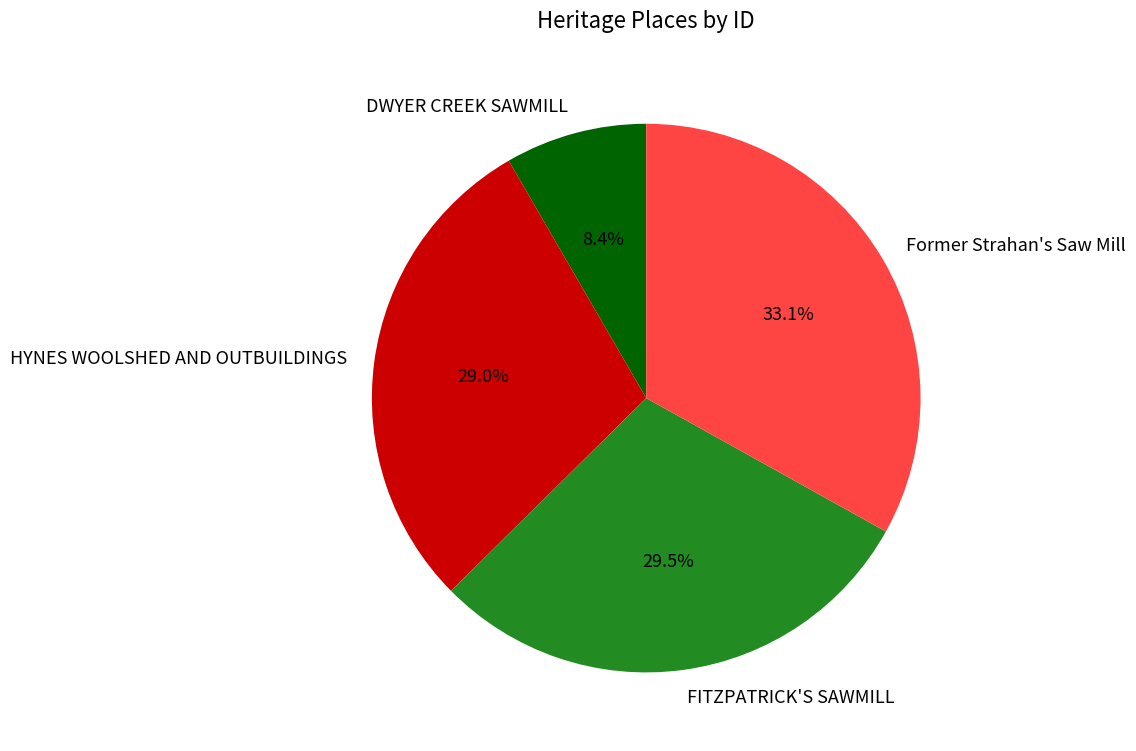

Which has a higher value, DWYER CREEK SAWMILL or Former Strahan's Saw Mill?

Former Strahan's Saw Mill